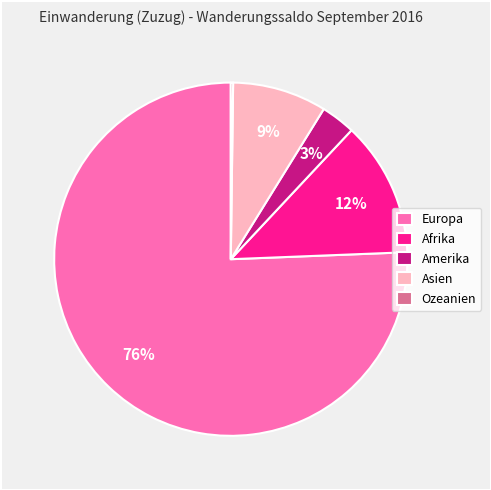

What is the largest slice in the pie chart?

Europa